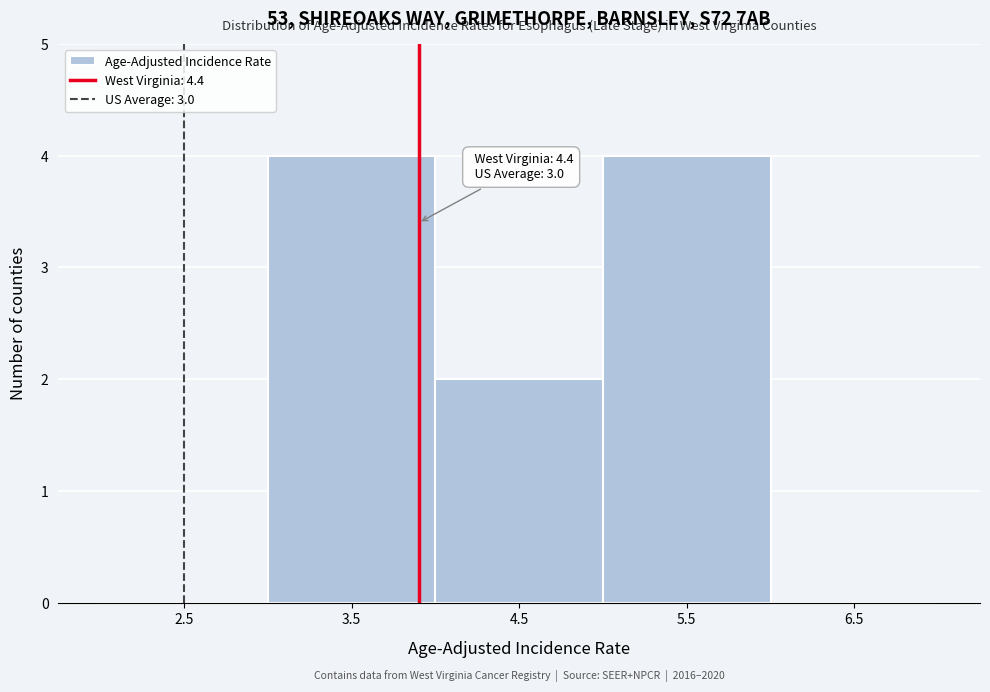

Reading left to right, transcribe all the data shown in this chart.

2.5=0	3.5=4	4.5=2	5.5=4	6.5=0